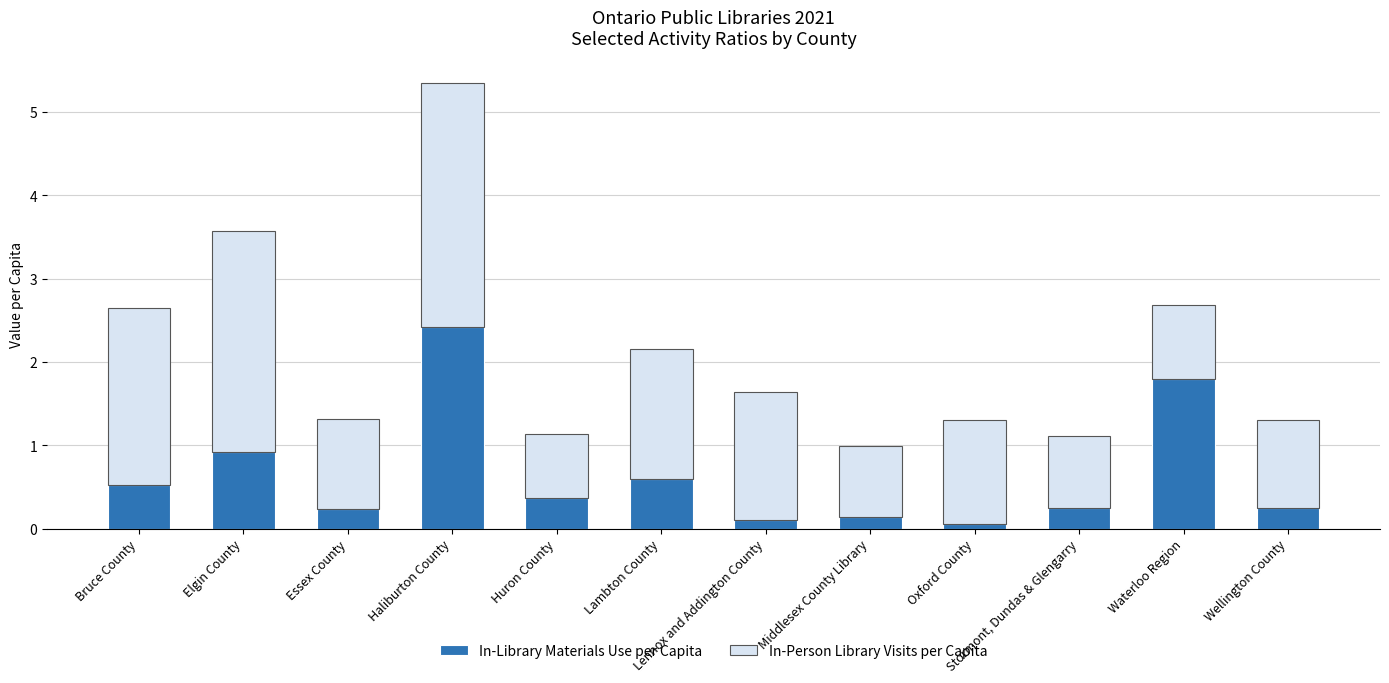

At which category is the sum across all series the highest?

Haliburton County